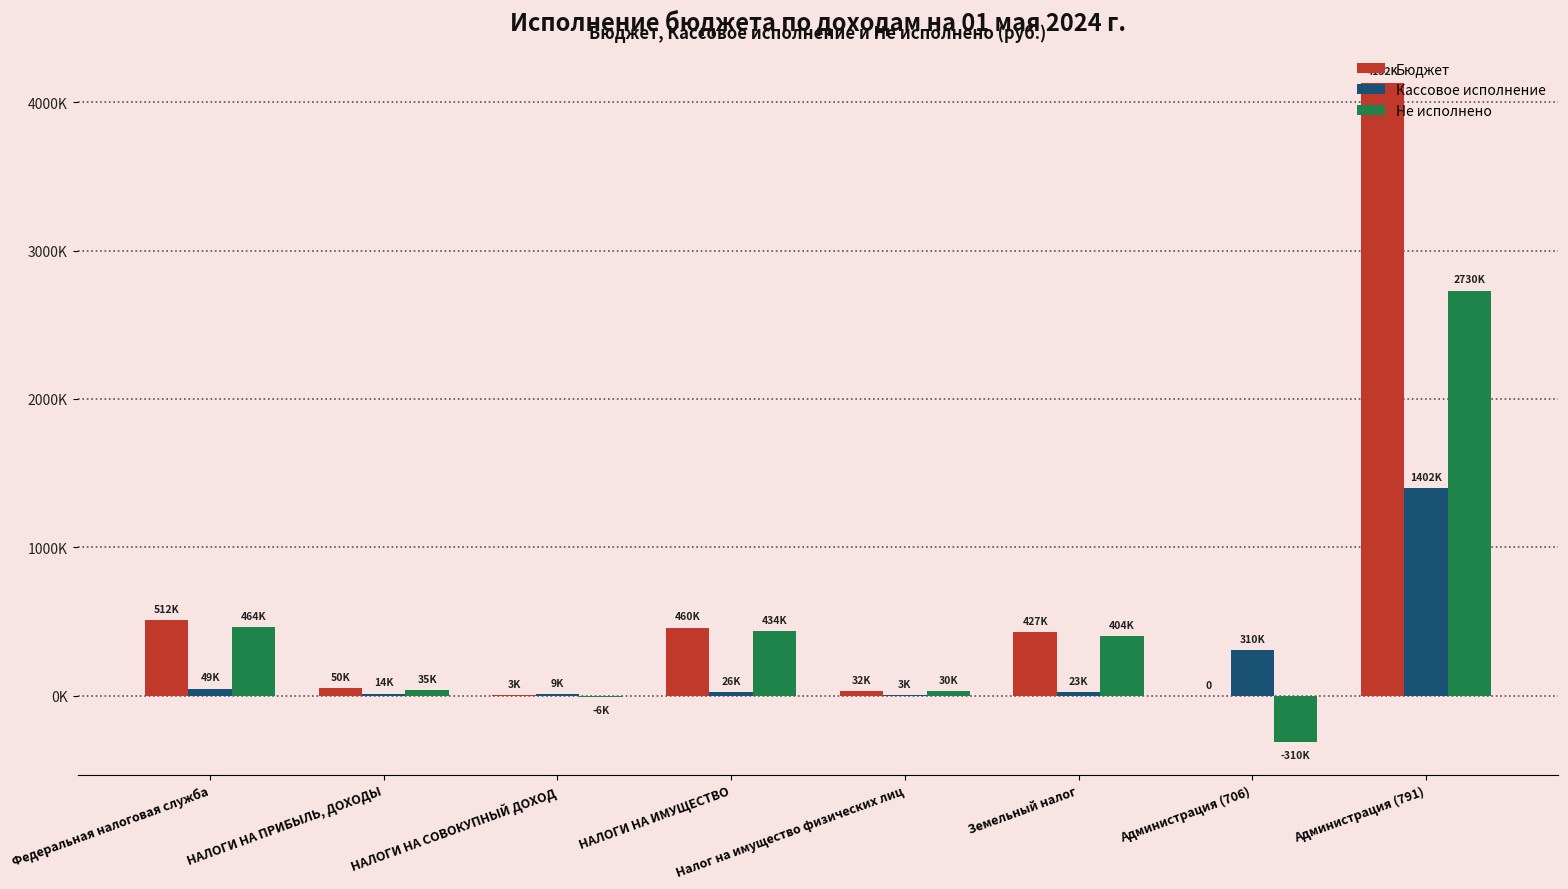

What is the value of the Не исполнено bar at the 3rd from the left?

-5529.5